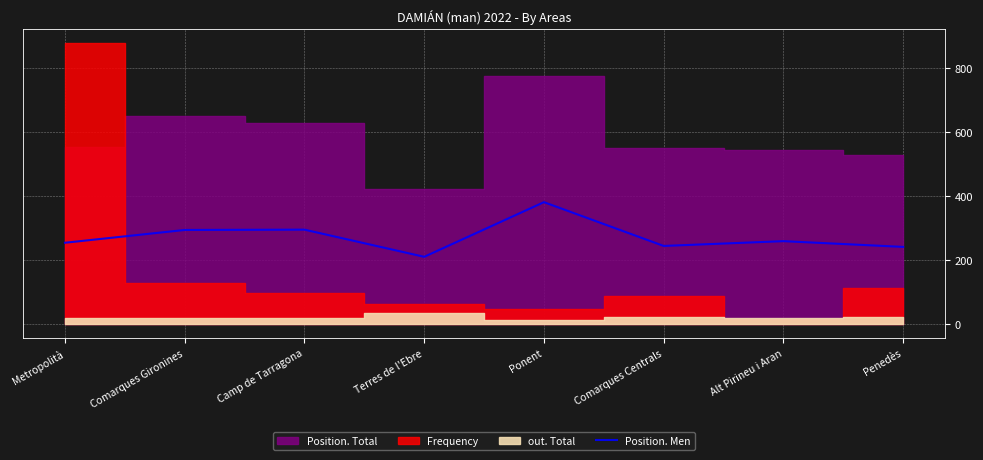

At which label does Position. Men reach its minimum?

Terres de l'Ebre